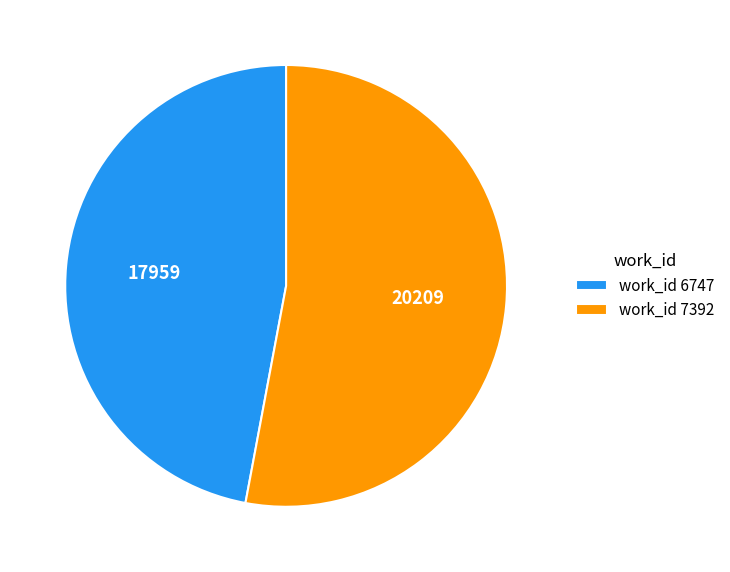

Combined, do work_id 7392 and work_id 6747 account for over 50%?

Yes